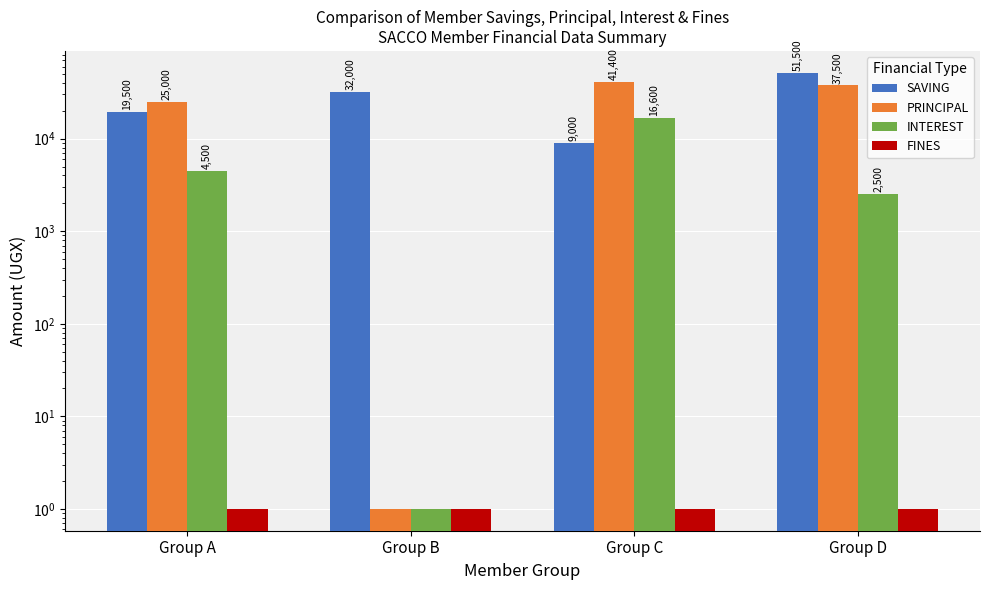

What is the difference between the second highest and minimum values in the INTEREST series?

4499